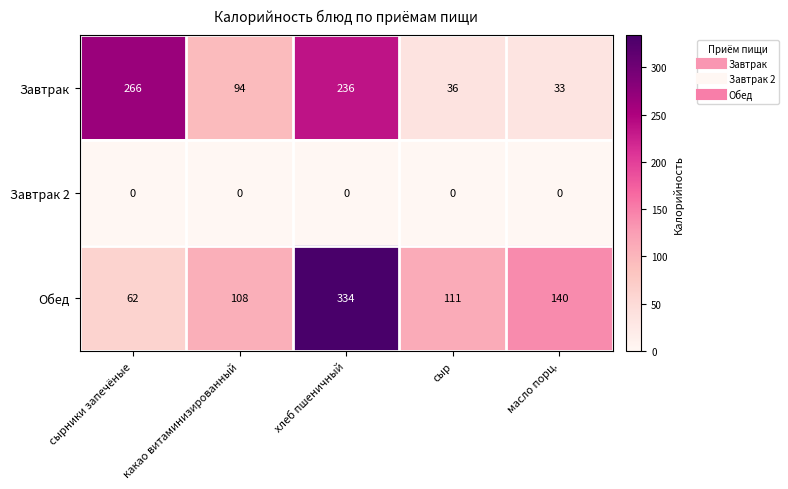

At which category does the chart reach its peak across all series?

хлеб пшеничный